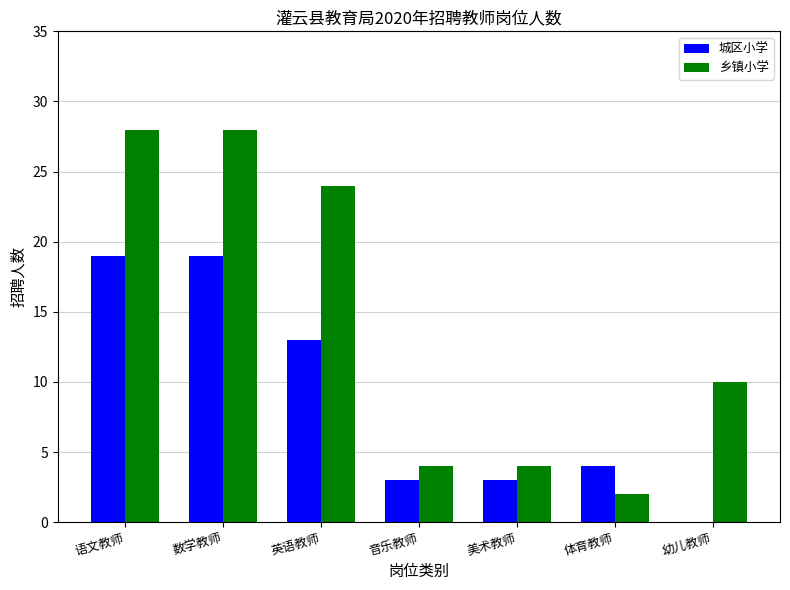

What is the maximum value shown in the chart?

28